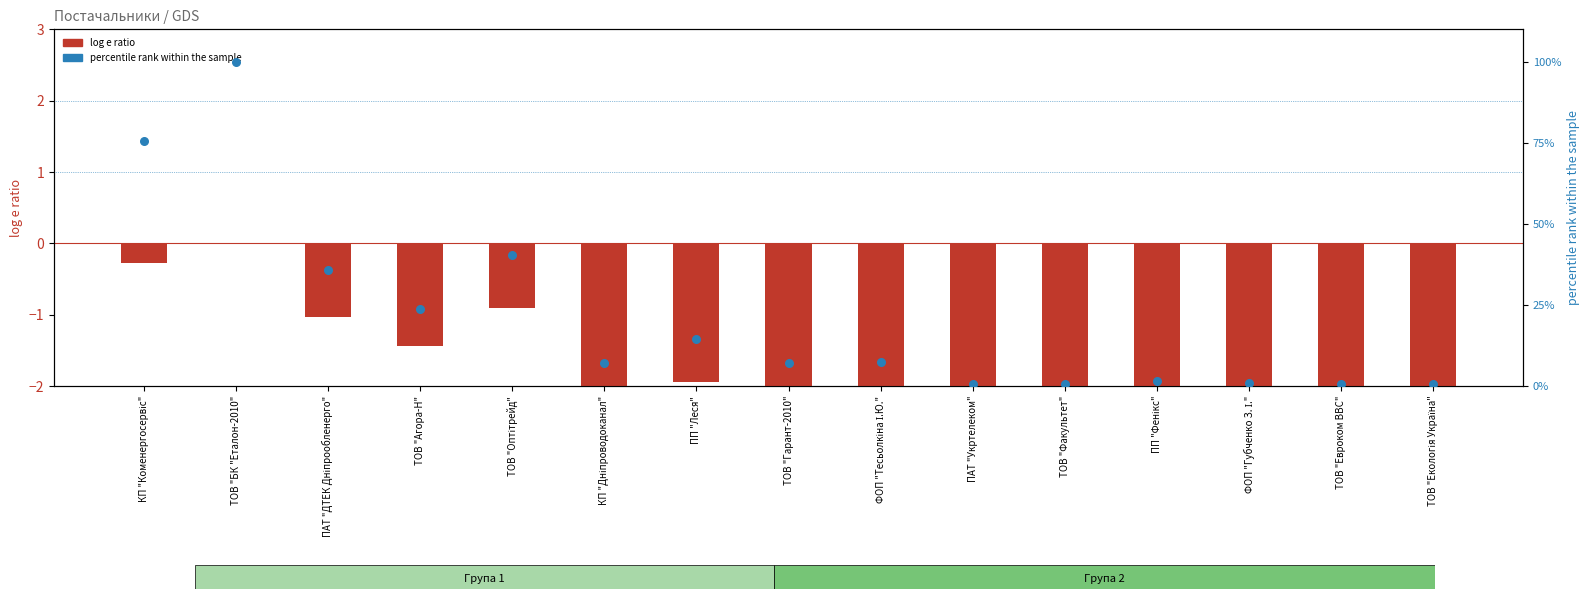

What are all the series names shown in the legend?

log e ratio, percentile rank within the sample